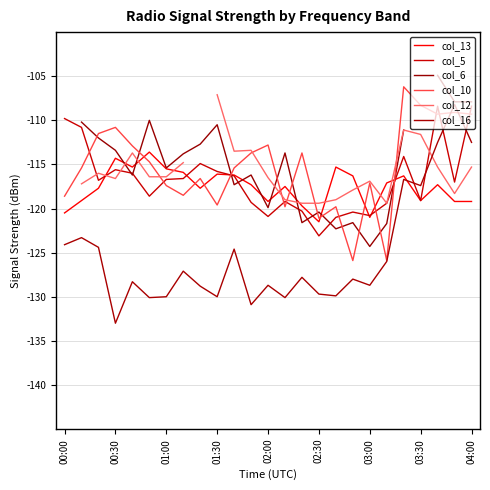

What position from the left is 17?

18